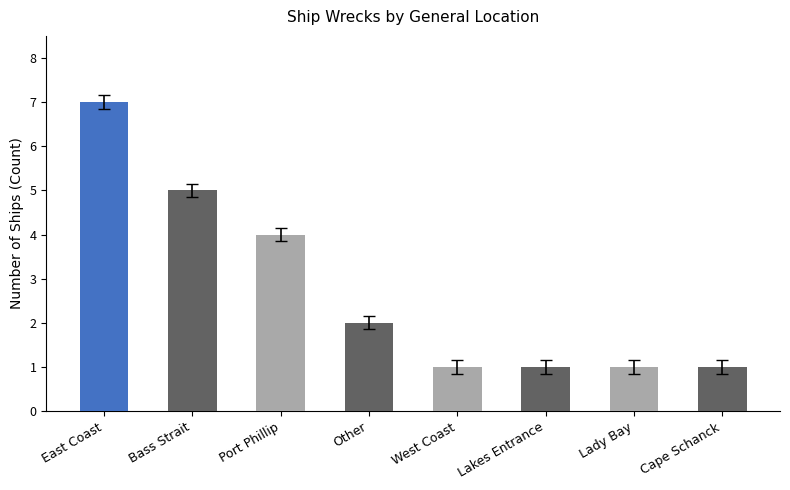

Reading left to right, extract all data points from this chart.

7	5	4	2	1	1	1	1